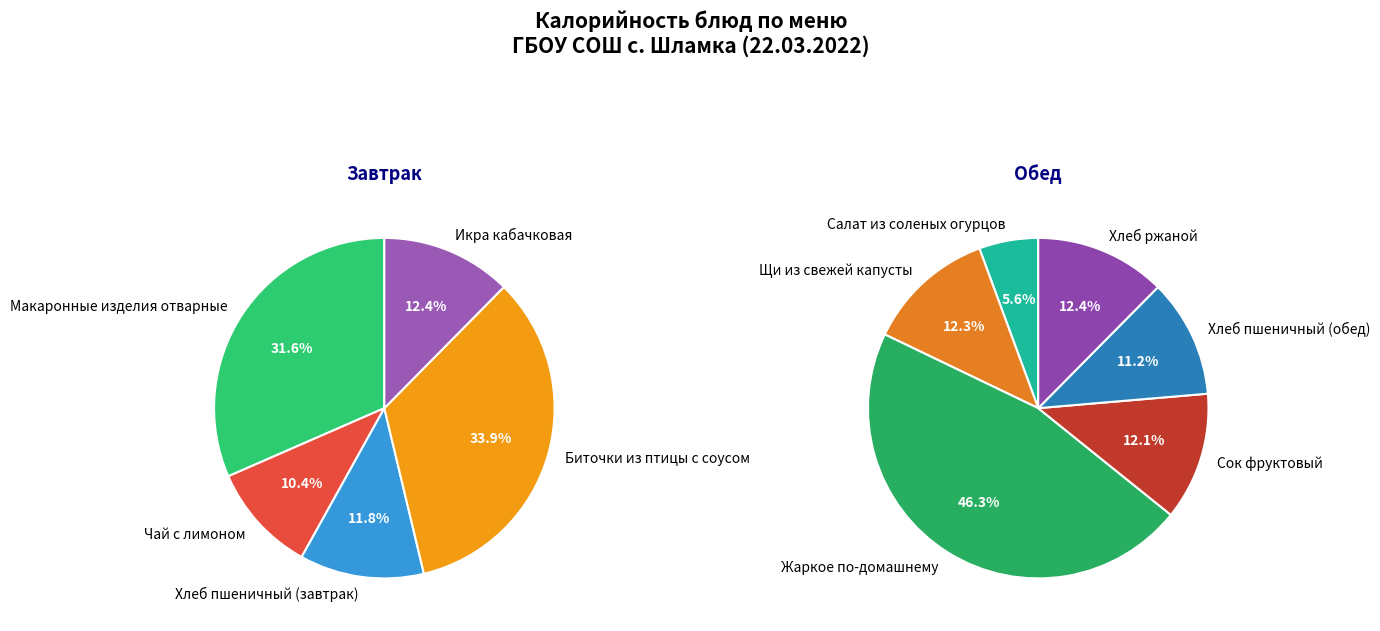

How many segments does this pie chart have?

11